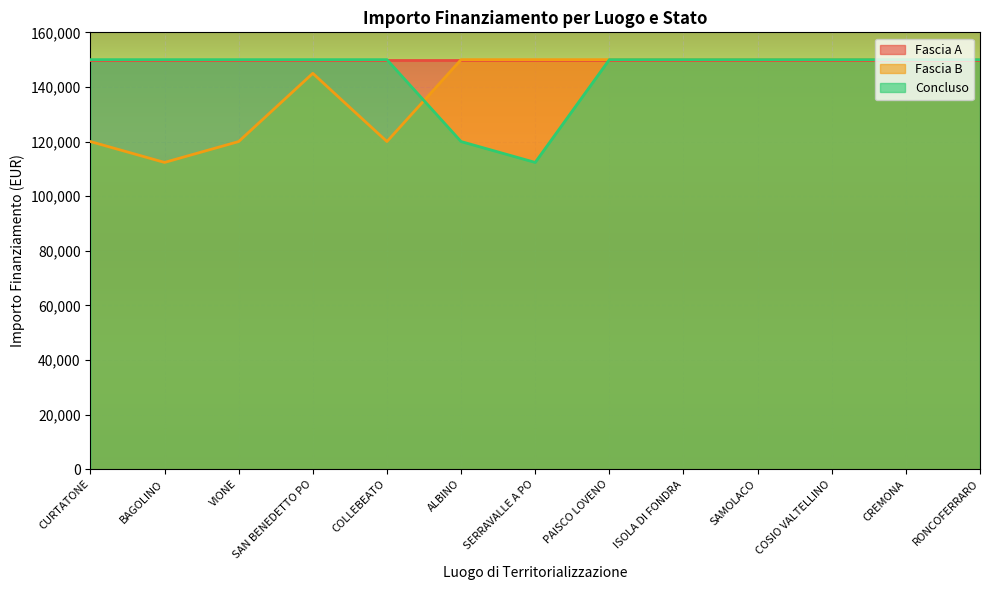

At which category does the chart reach its peak across all series?

ALBINO